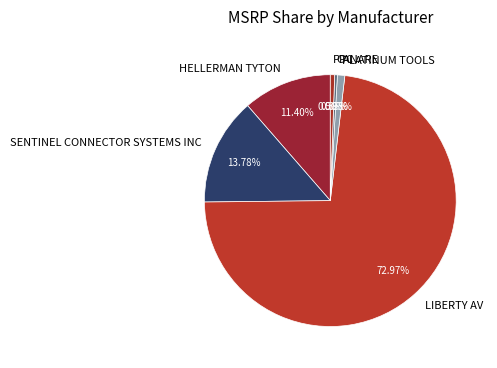

Is the sum of PLATINUM TOOLS and SENTINEL CONNECTOR SYSTEMS INC greater than half?

No